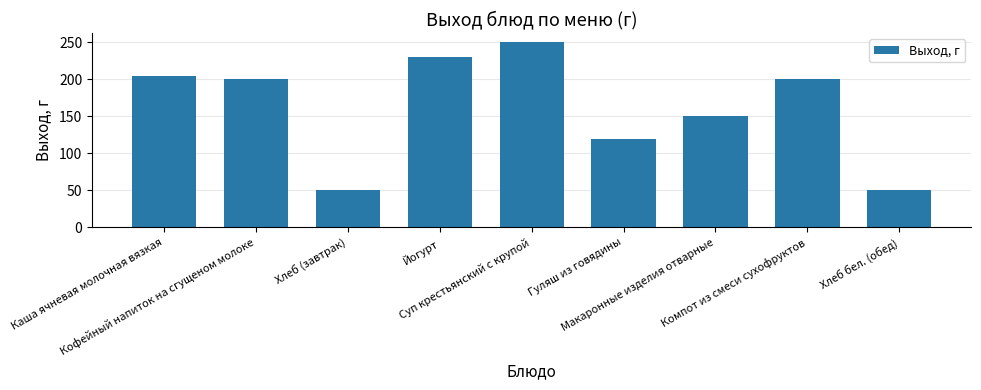

What is the average value?

162